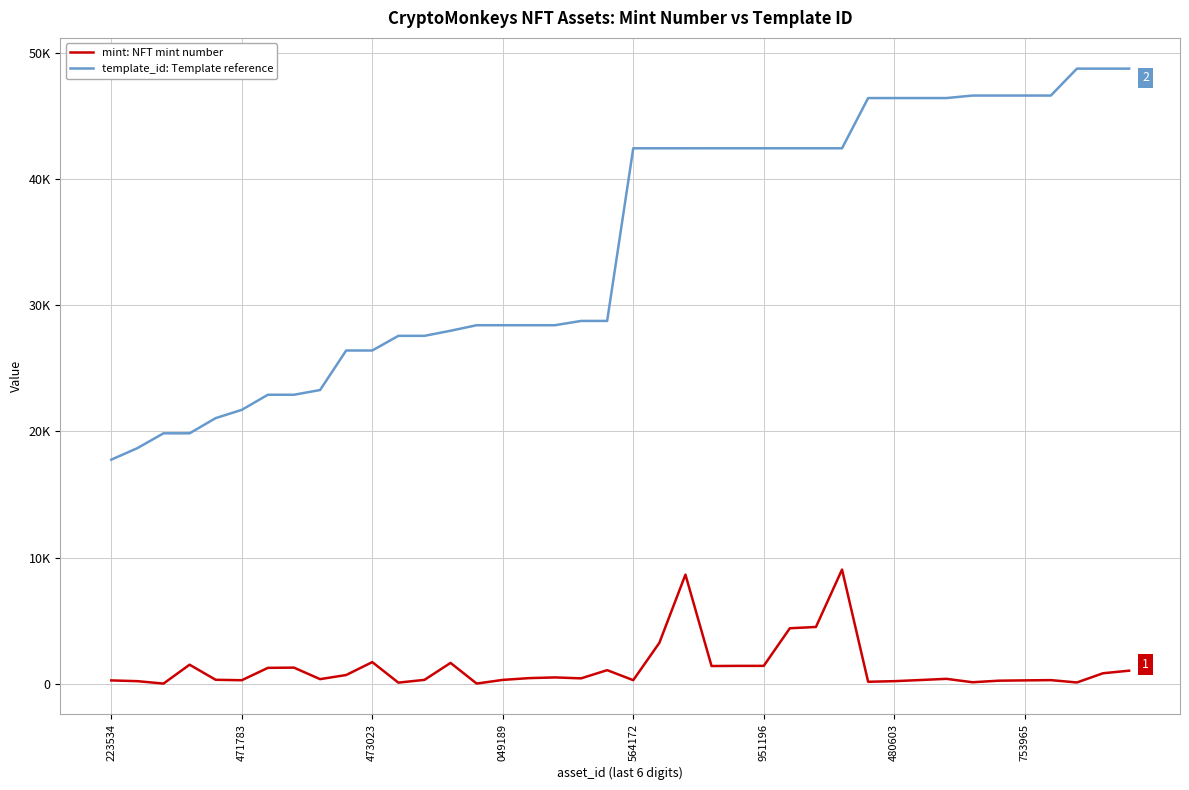

What is the lowest value of the template_id: Template reference series?

17755